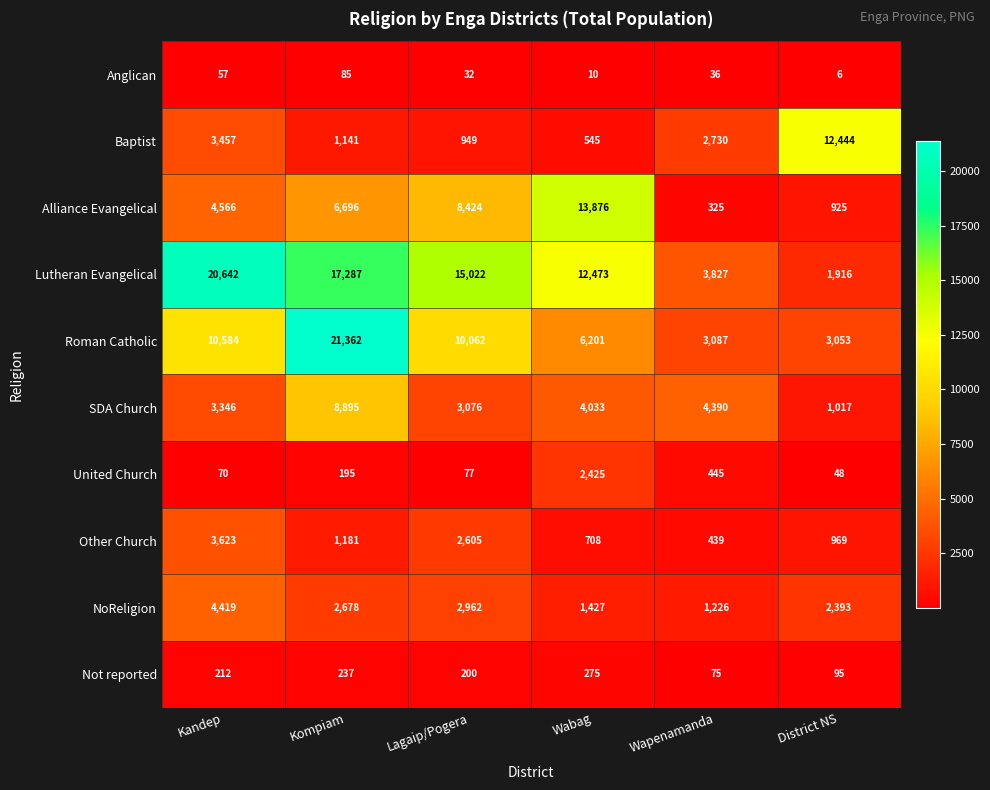

At District NS, list the series in order from smallest to largest.

Anglican, United Church, Not reported, Alliance Evangelical, Other Church, SDA Church, Lutheran Evangelical, NoReligion, Roman Catholic, Baptist